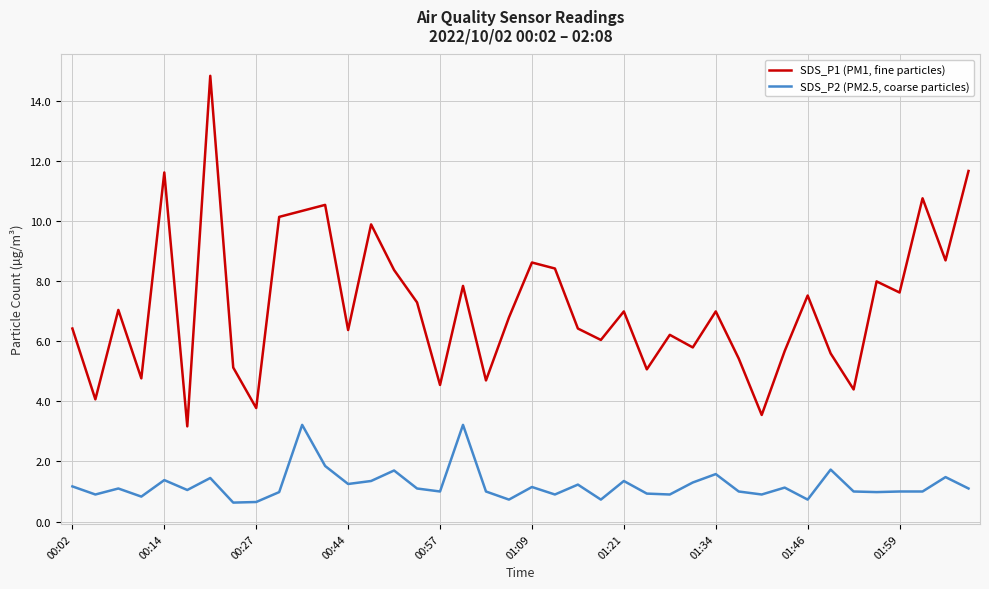

What is the sum of all SDS_P2 (PM2.5, coarse particles) values?

48.7